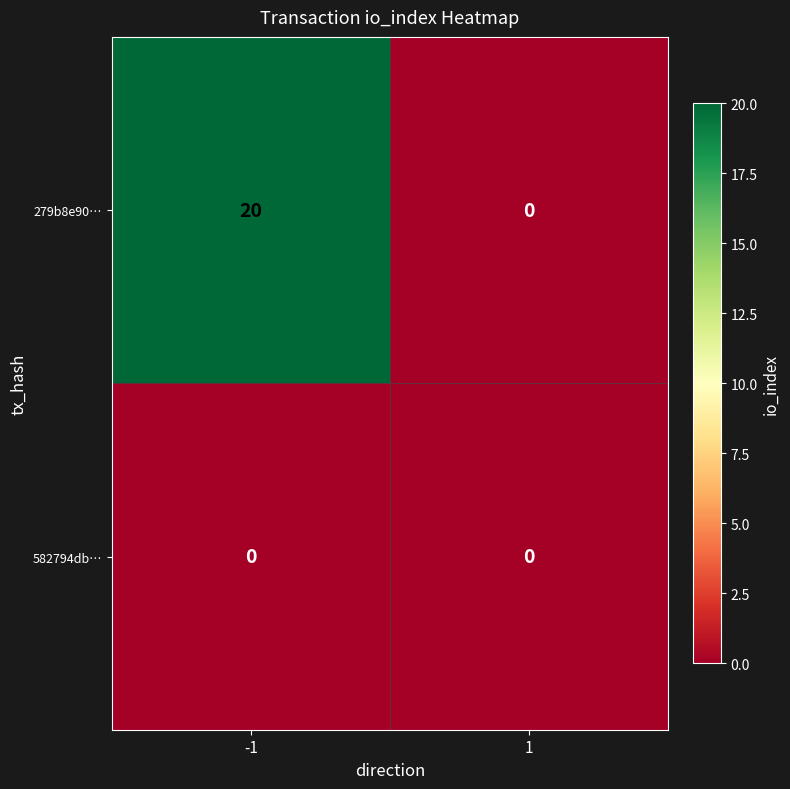

What is the highest value of the 279b8e90… series?

20